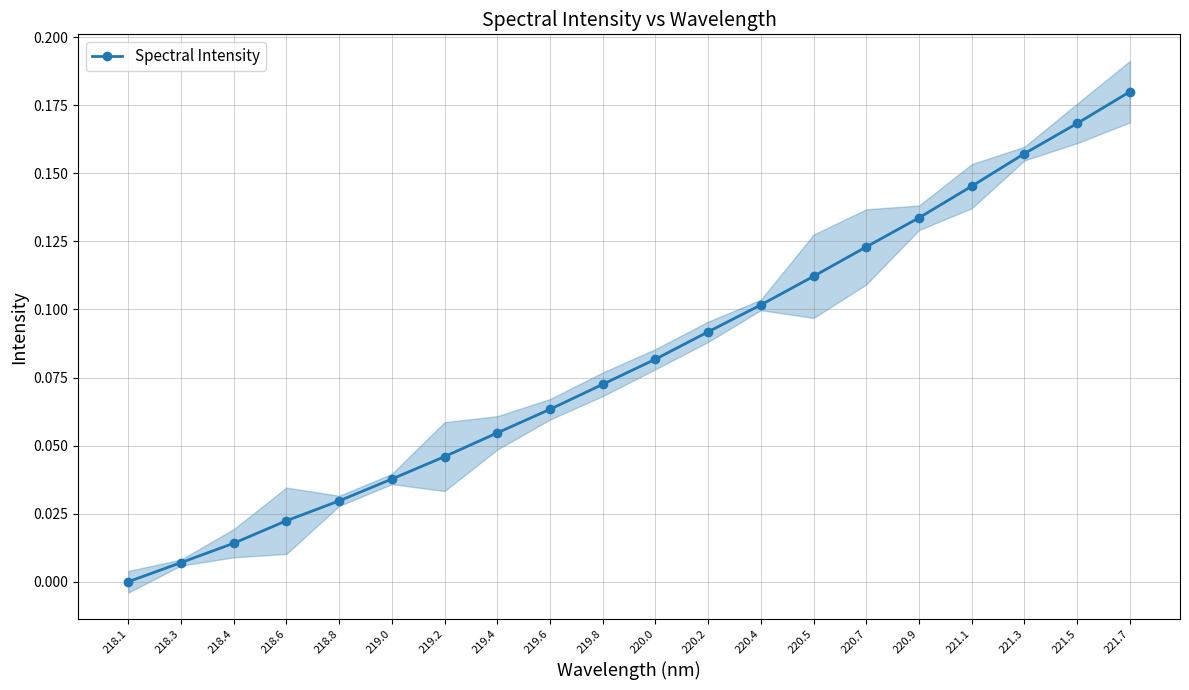

Reading left to right, transcribe all the data shown in this chart.

218.1=0.0	218.3=0.0	218.4=0.0	218.6=0.0	218.8=0.0	219.0=0.0	219.2=0.0	219.4=0.1	219.6=0.1	219.8=0.1	220.0=0.1	220.2=0.1	220.4=0.1	220.5=0.1	220.7=0.1	220.9=0.1	221.1=0.1	221.3=0.2	221.5=0.2	221.7=0.2